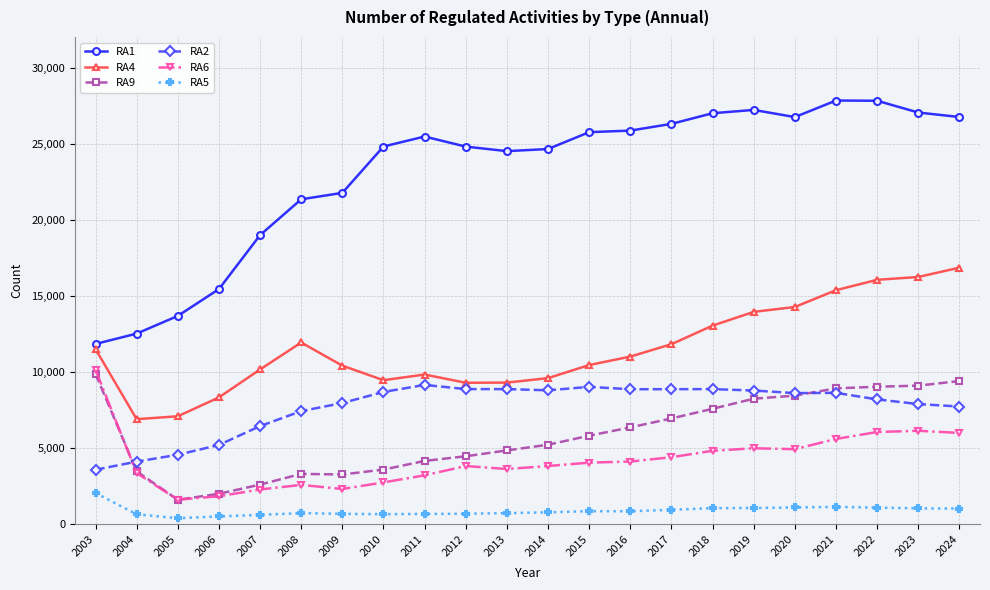

Which series has the largest range (max minus min)?

RA1